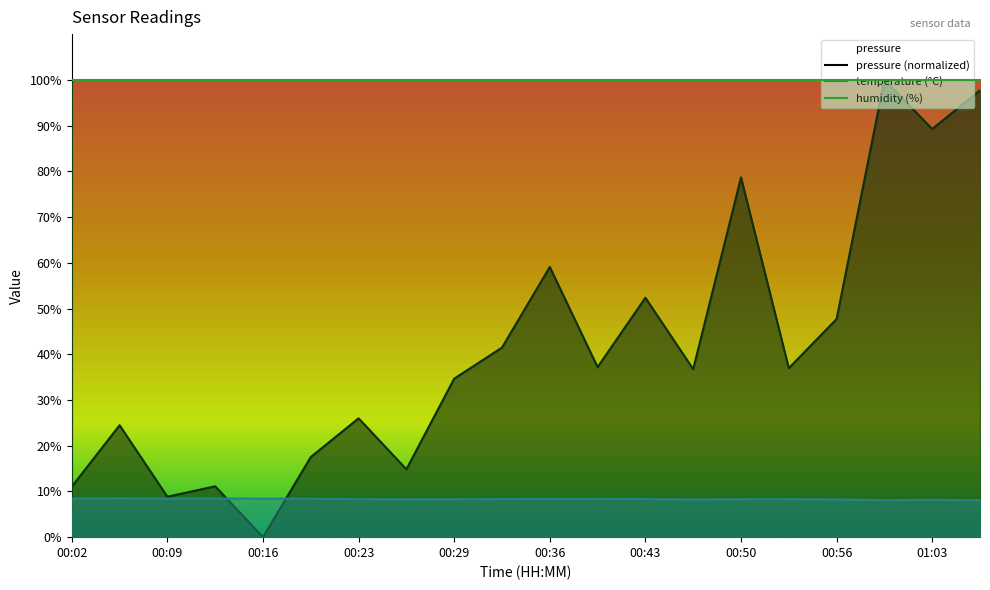

What is the spread (max minus min) of values at 00:56?

91.8